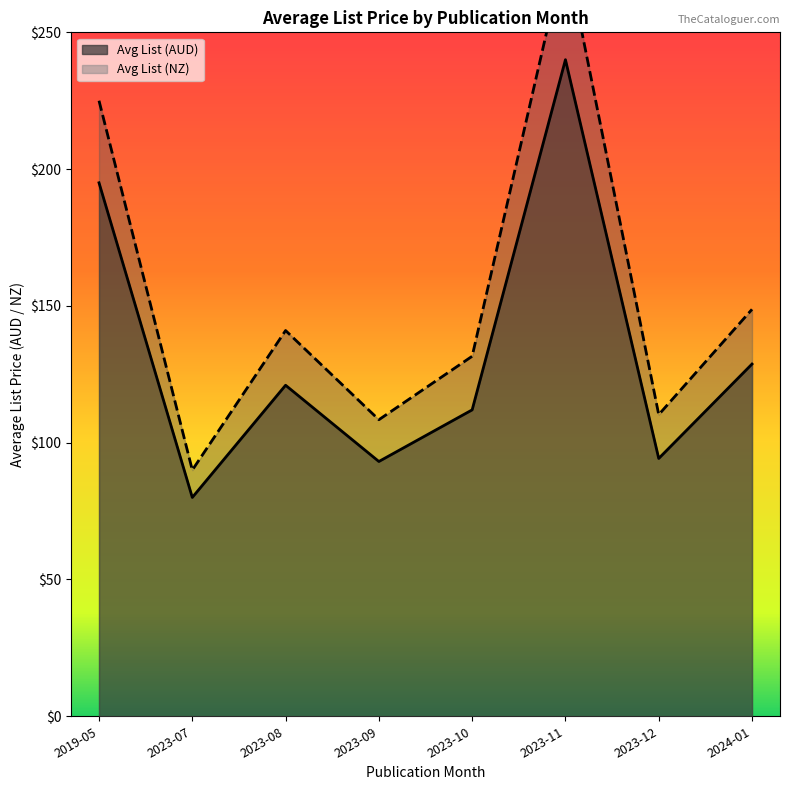

What position from the right is 2023-09?

5